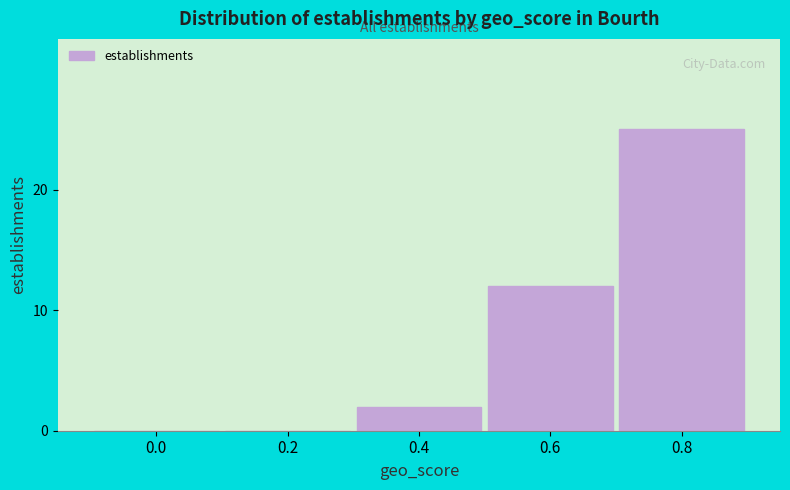

Reading left to right, what are all the values shown in this chart?

0.0=0	0.2=0	0.4=2	0.6=12	0.8=25